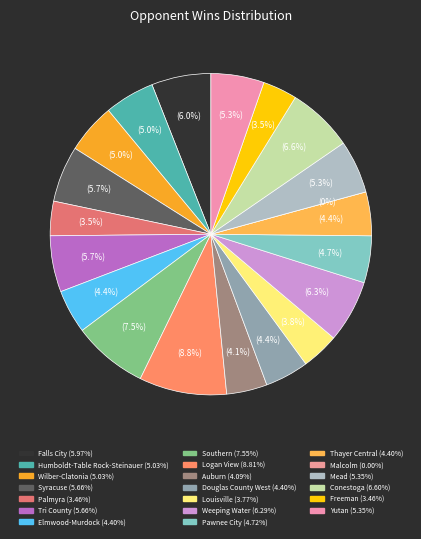

To the nearest percent, what percentage of the pie is Falls City?

6%